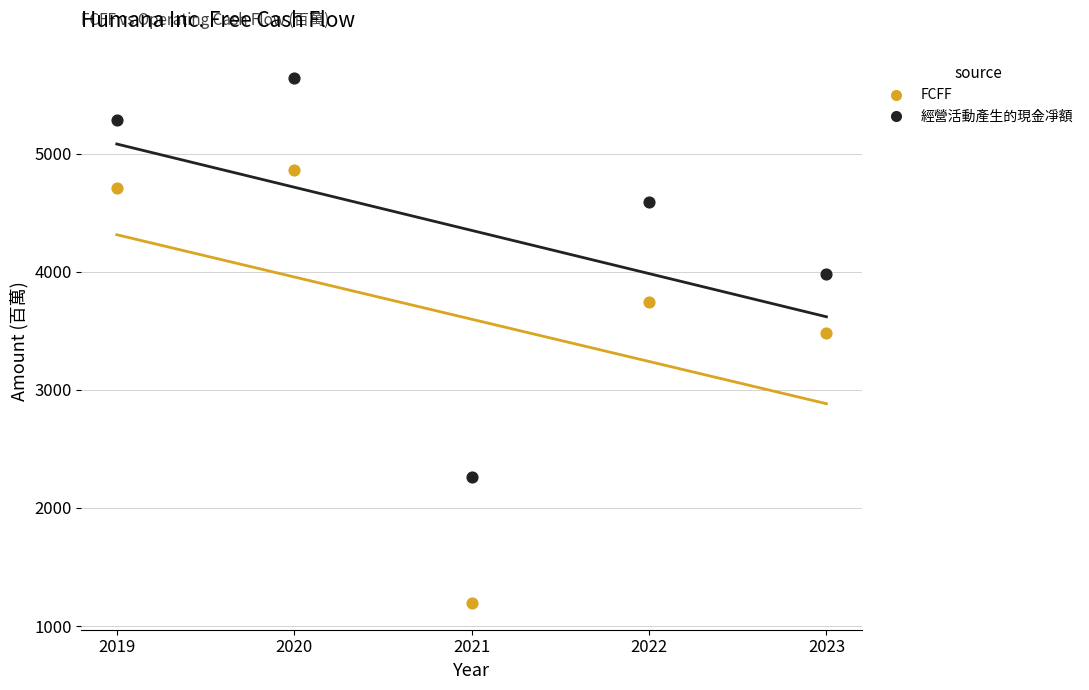

Which series has the widest spread of Y values?

FCFF